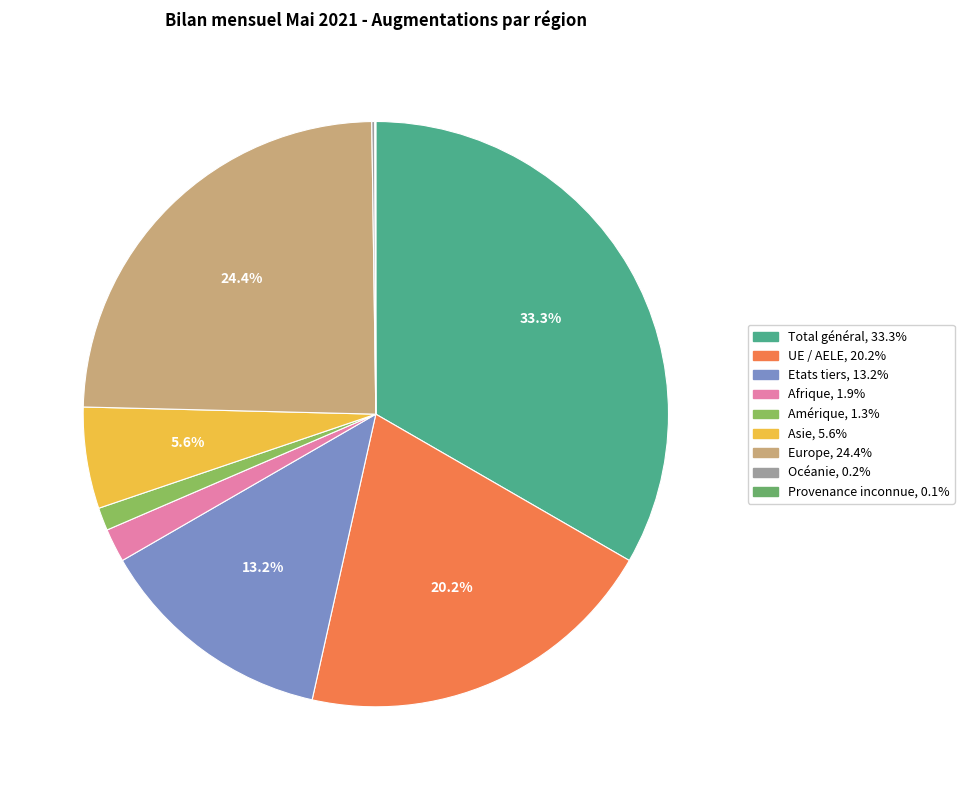

Is it true that Etats tiers is 13% of the pie?

True